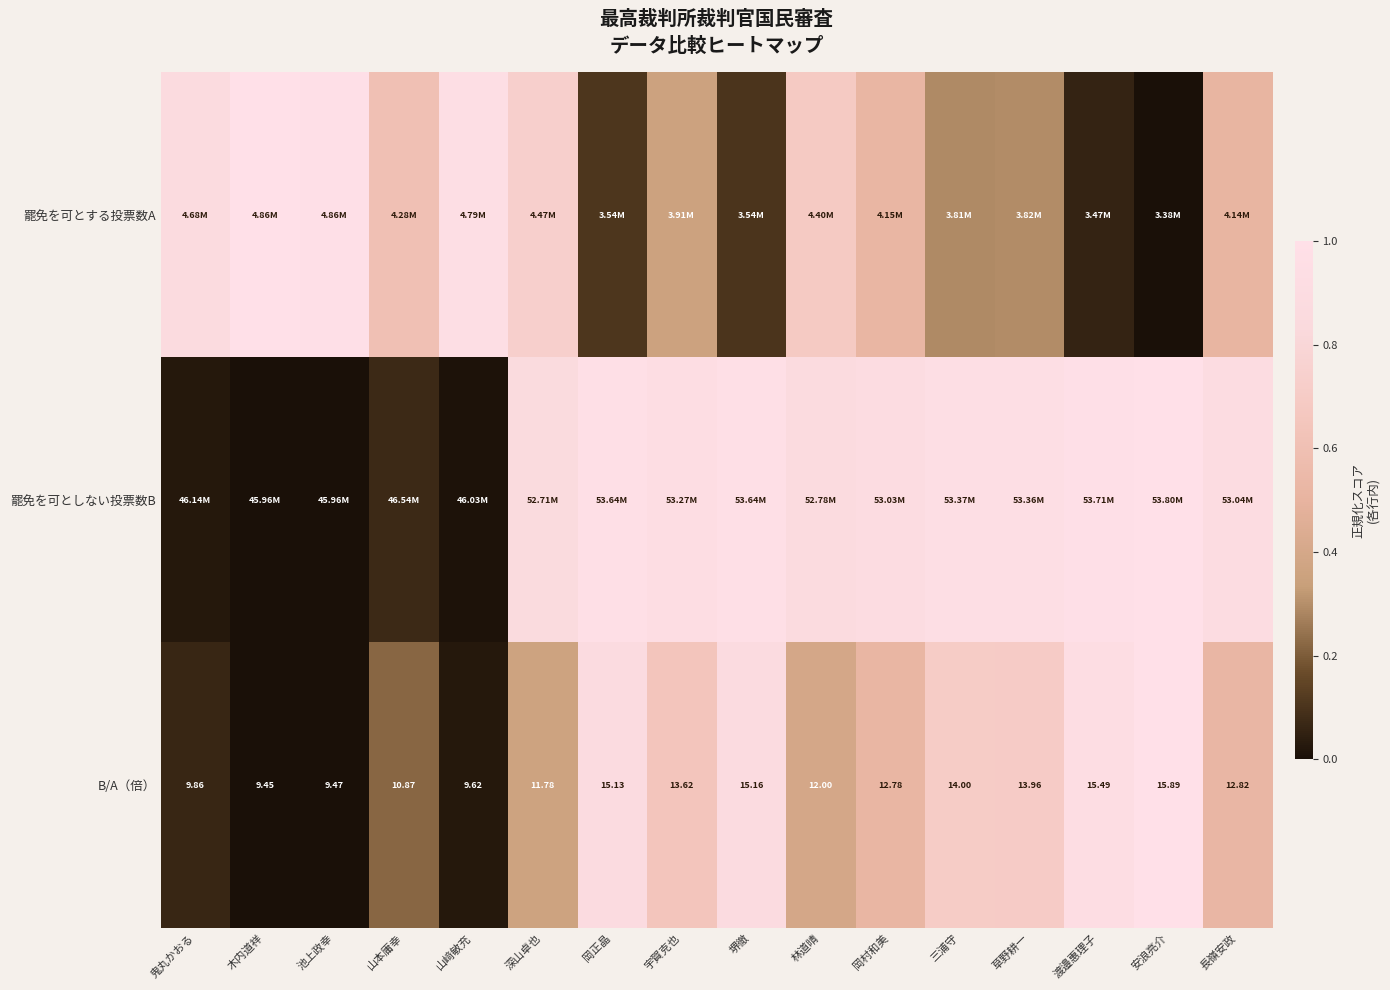

Which category has the lowest value across all series?

安浪亮介